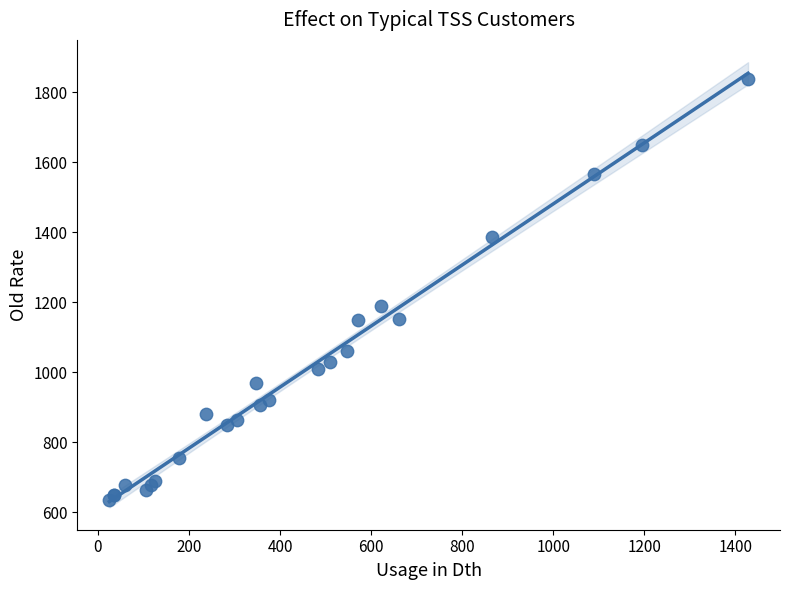

What Y value in the scatter plot is closest to 1236?

1189.3